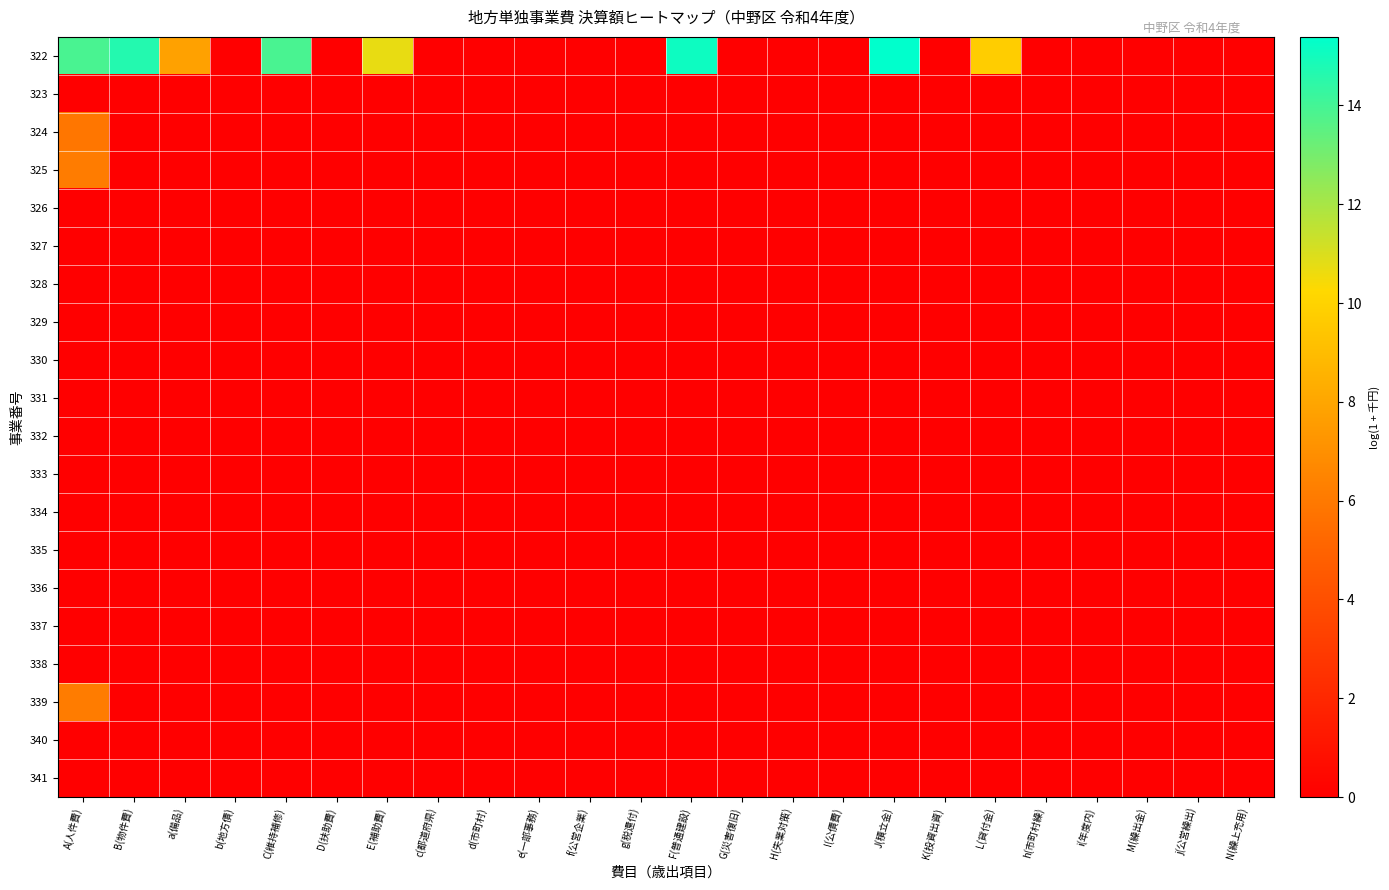

Rank the series at i(年度内) from lowest to highest value.

322, 323, 324, 325, 326, 327, 328, 329, 330, 331, 332, 333, 334, 335, 336, 337, 338, 339, 340, 341